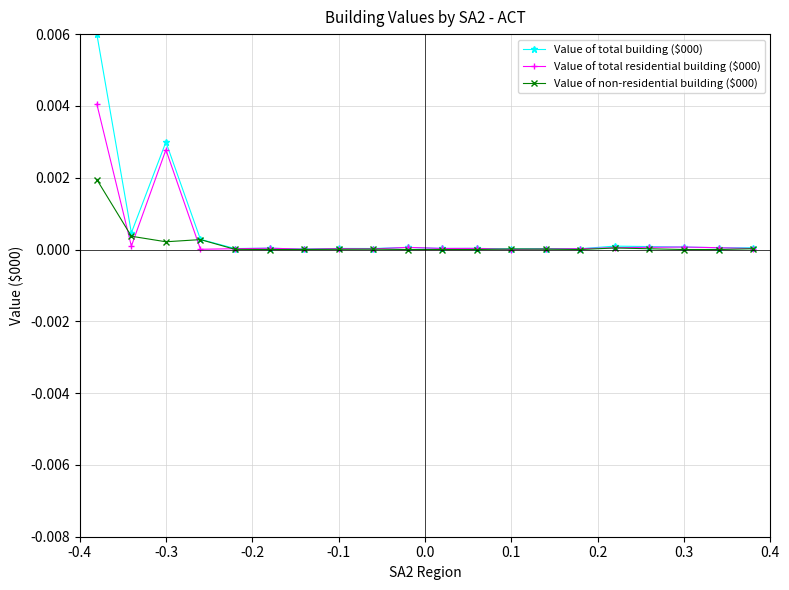

True or false: Value of total residential building ($000) has more than 1 interior local peaks.

True